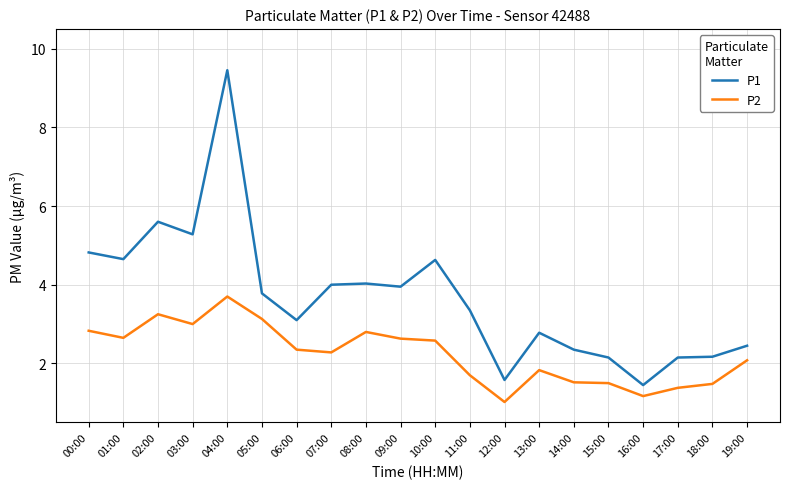

What are all the series names shown in the legend?

P1, P2